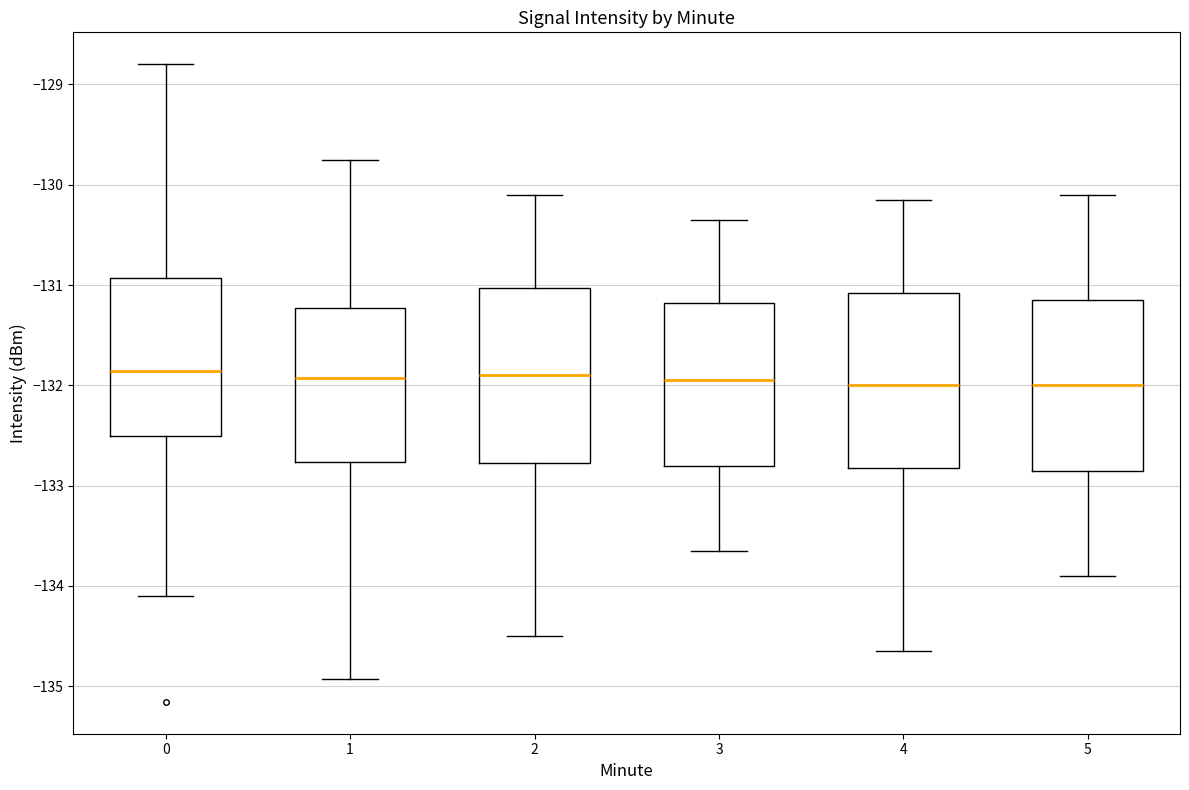

Reading left to right, read every box against the y-axis: the position of its median line, the range the box covers, and the ends of its whiskers. The values are not printed on the chart, so give them approximately, as read against the axis.

0: median -131.9, box -132.5 to -130.9, whiskers -134.1 to -128.8
1: median -131.9, box -132.8 to -131.2, whiskers -134.9 to -129.8
2: median -131.9, box -132.8 to -131.0, whiskers -134.5 to -130.1
3: median -131.9, box -132.8 to -131.2, whiskers -133.6 to -130.3
4: median -132.0, box -132.8 to -131.1, whiskers -134.6 to -130.1
5: median -132.0, box -132.8 to -131.1, whiskers -133.9 to -130.1